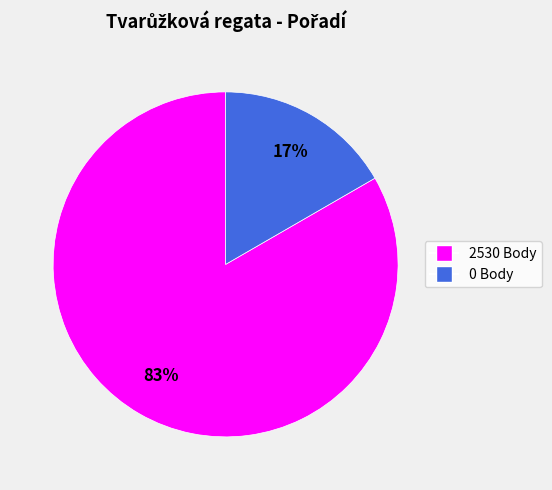

To the nearest percent, what is the average slice percentage?

50%